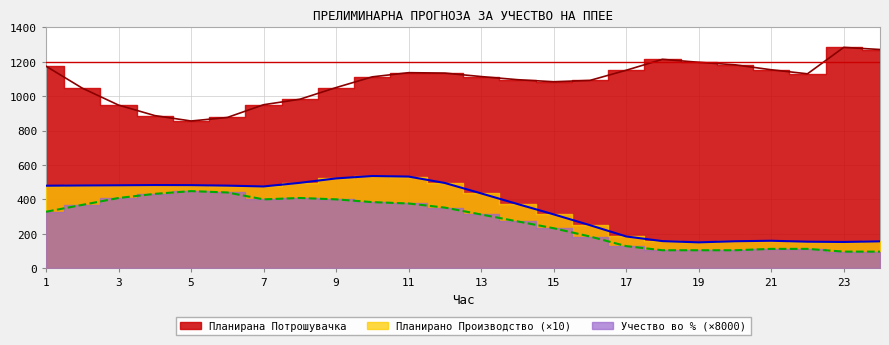

What is the maximum value for Учество во % од конзумот?

448.0